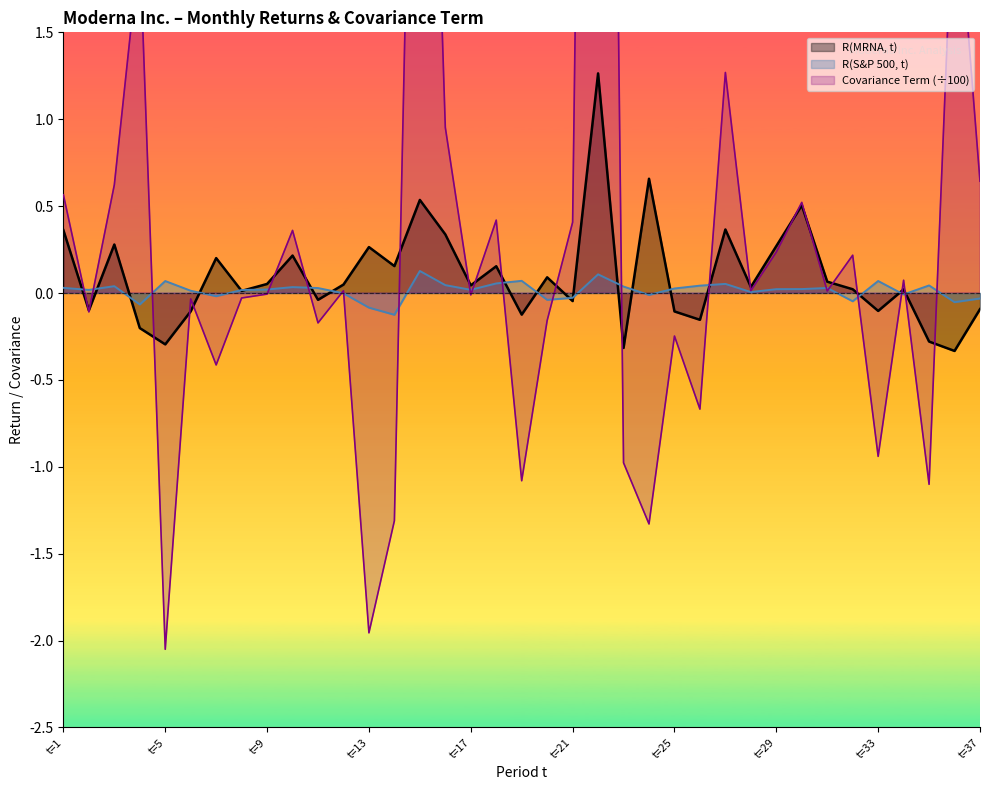

How many data points does each series have?

37